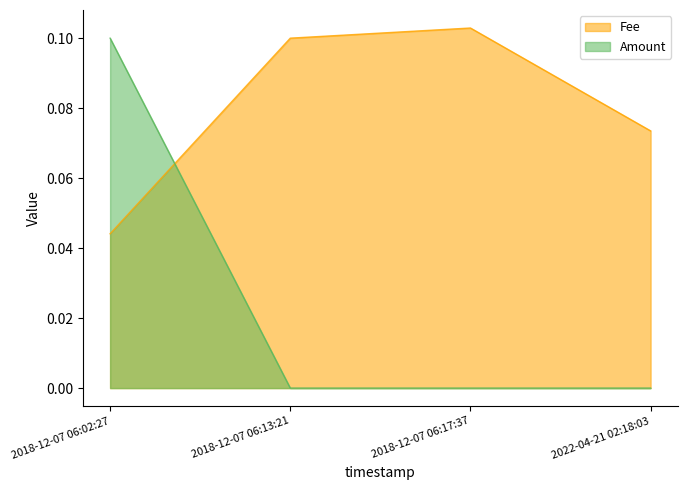

How many distinct data groups are displayed?

2